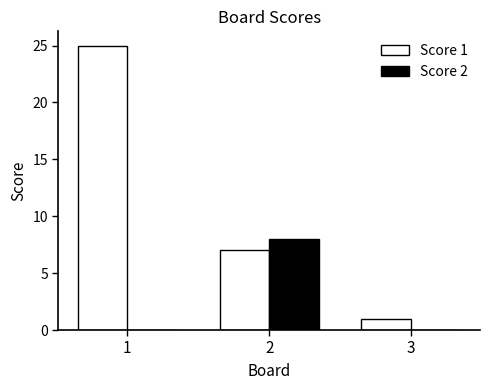

Reading left to right, list all the values displayed in this chart.

Score 1: 1=25	2=7	3=1
Score 2: 1=0	2=8	3=0